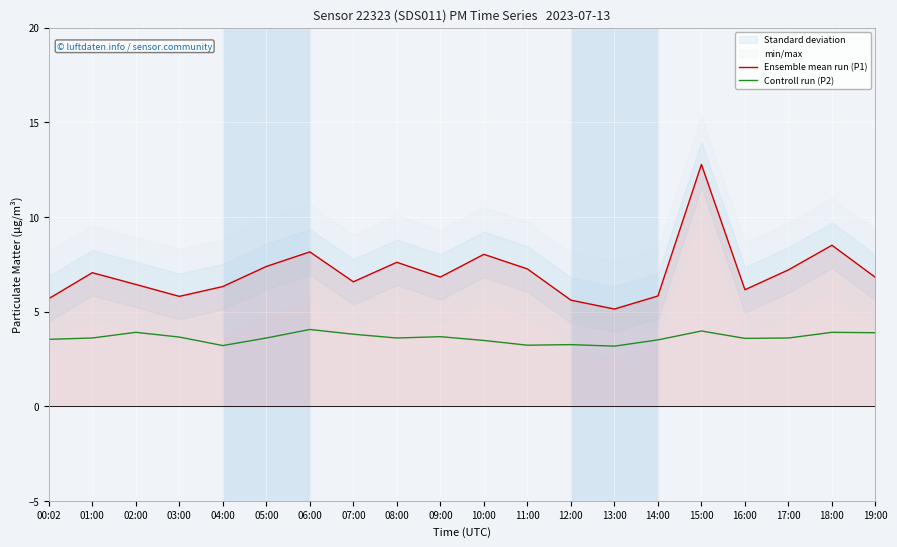

Between 04:00 and 19:00, which series saw the biggest shift?

Controll run (P2)